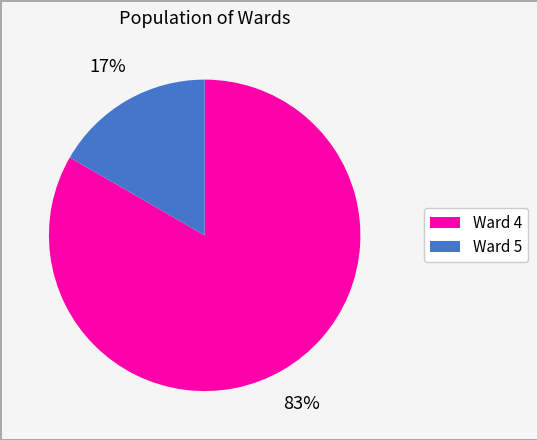

Is there a majority slice in this chart?

Yes